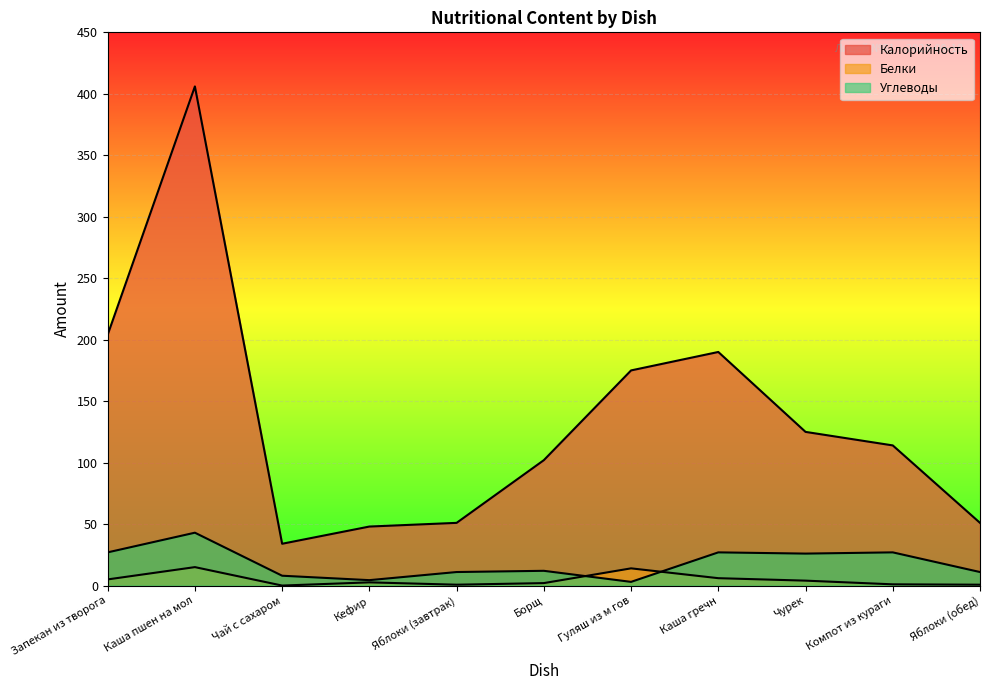

Rank the series at Чай с сахаром from lowest to highest value.

Белки, Углеводы, Калорийность